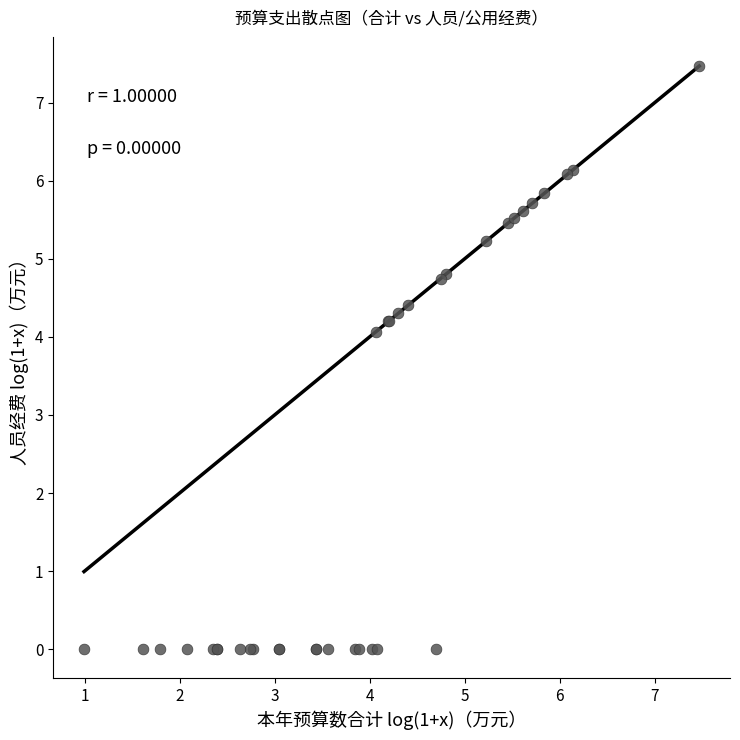

What Y value in the scatter plot is closest to 3?

4.1